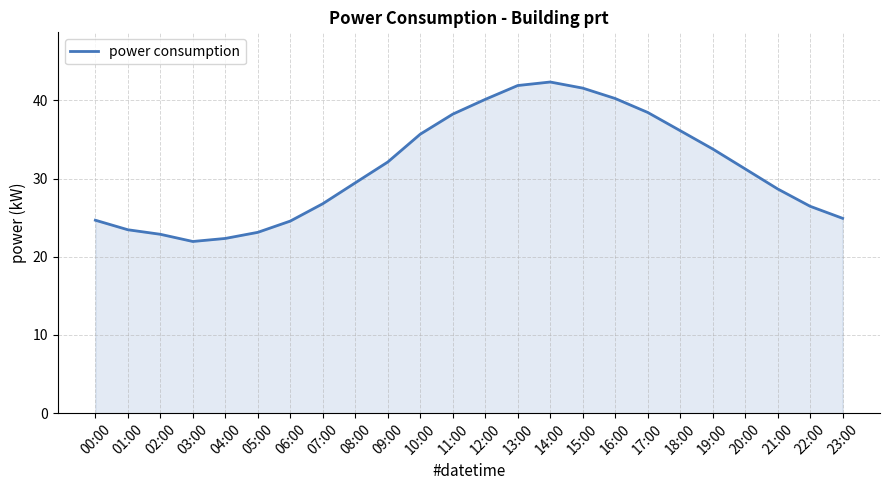

Which has a higher value, 15:00 or 08:00?

15:00